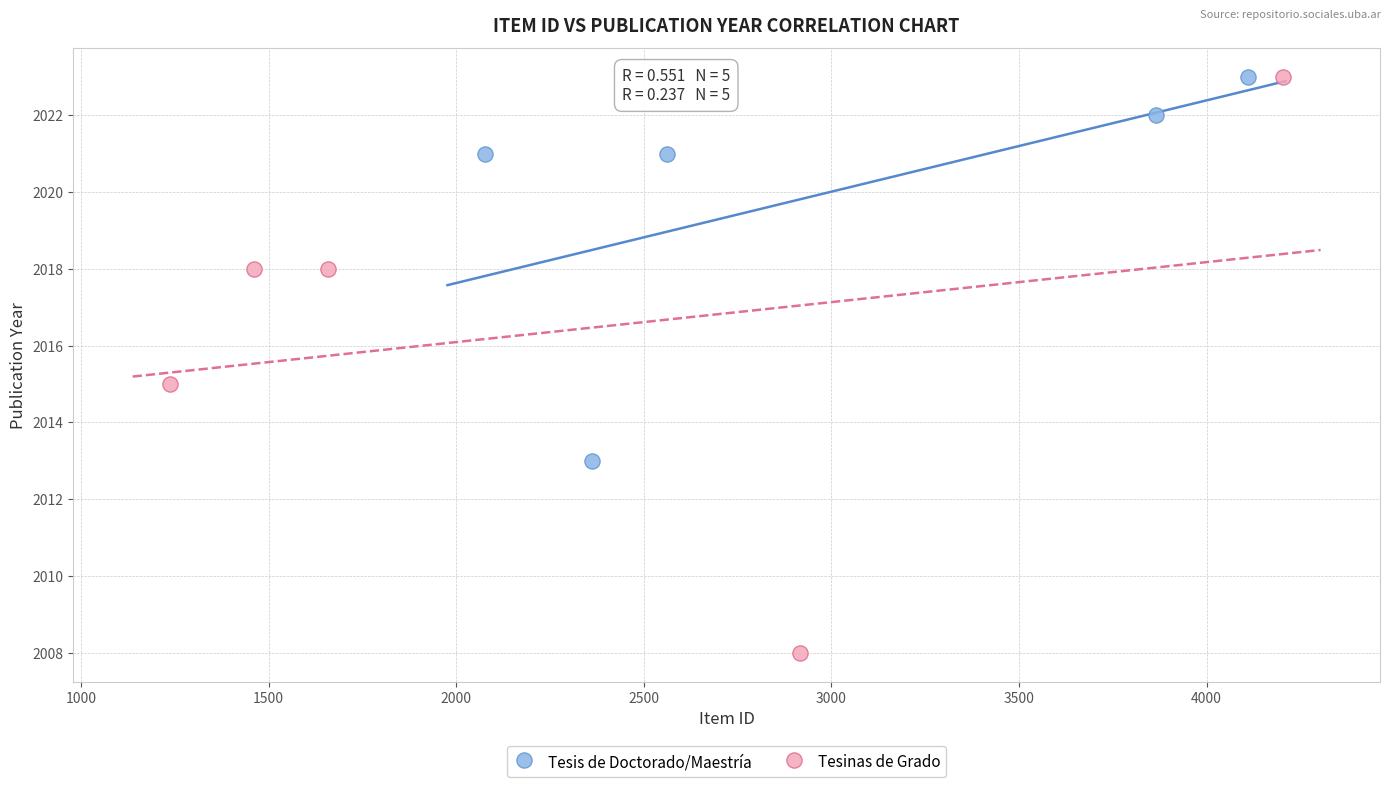

Which series contains the lowest Y value?

Tesinas de Grado